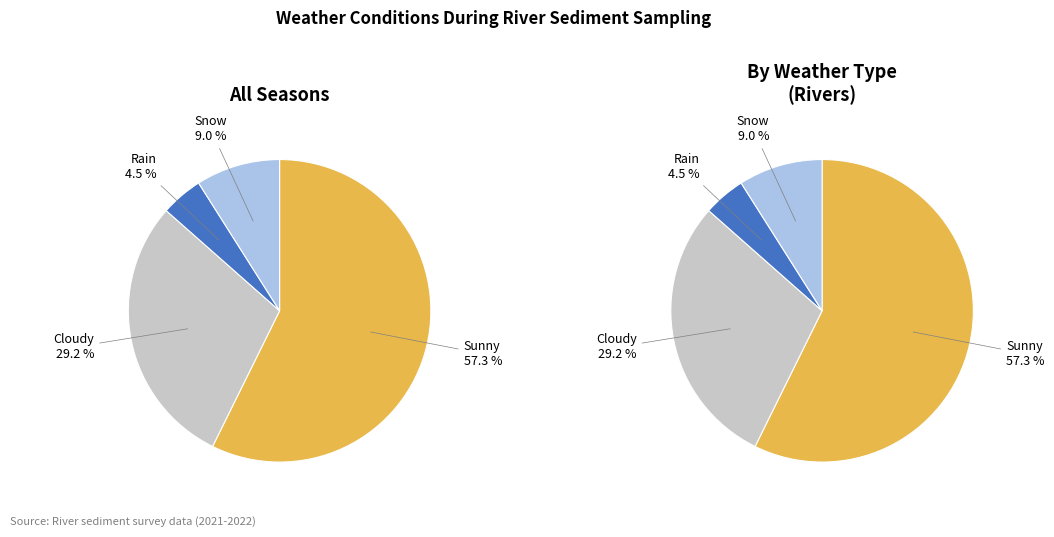

What percentage is the Sunny slice, to the nearest percent?

57%